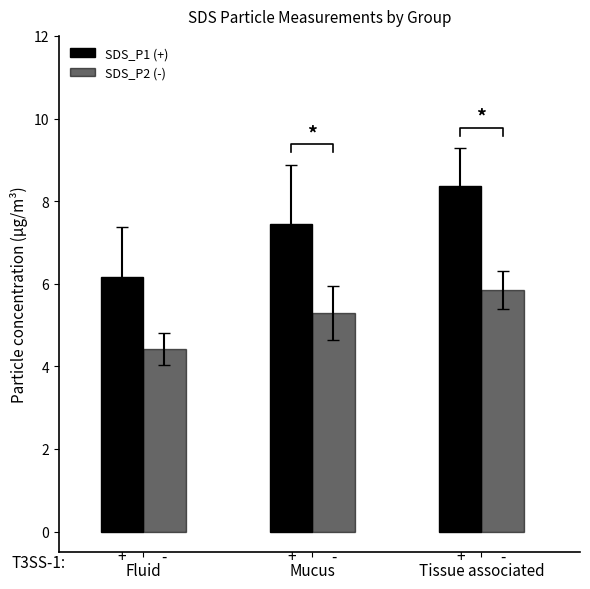

Rank the categories by SDS_P1 (+) value from highest to lowest.

Tissue associated, Mucus, Fluid